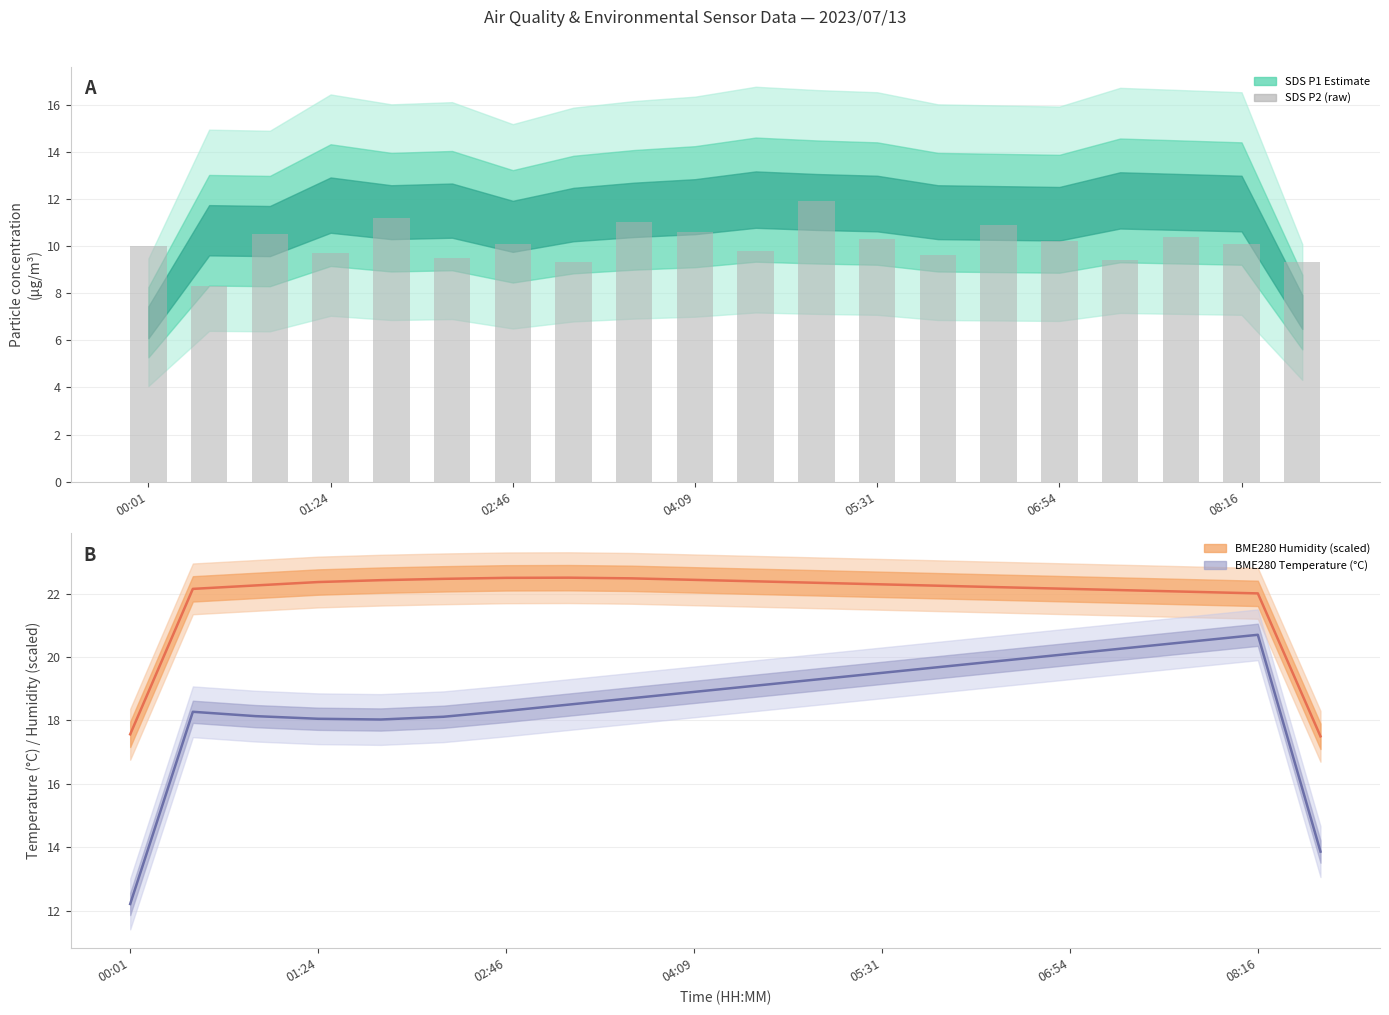

Which series has the largest range (max minus min)?

BME280 Temperature (°C)